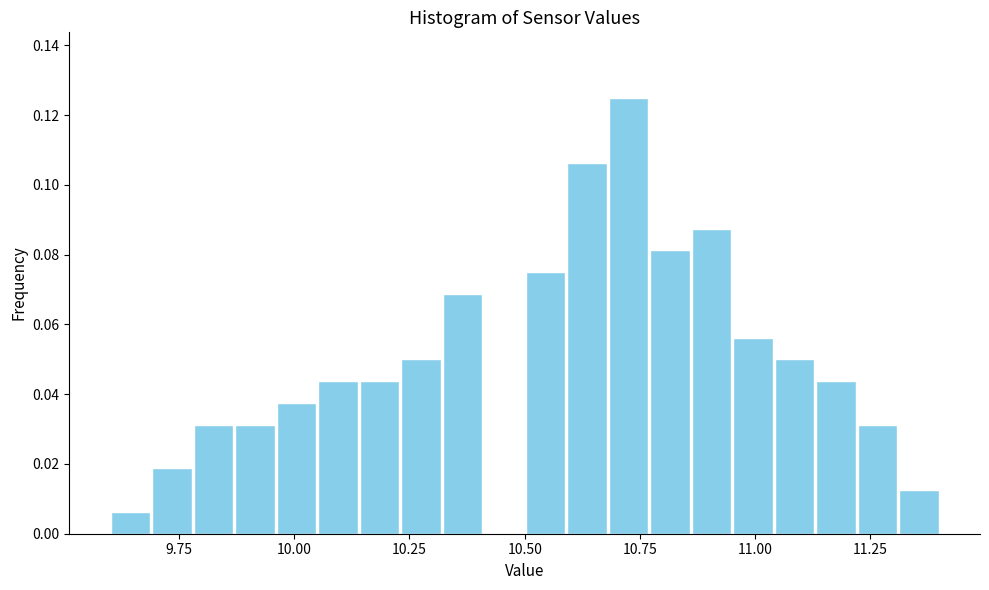

Around what value on the x-axis is the tallest bar? Give the approximate position of its centre, as read against the axis.

10.75